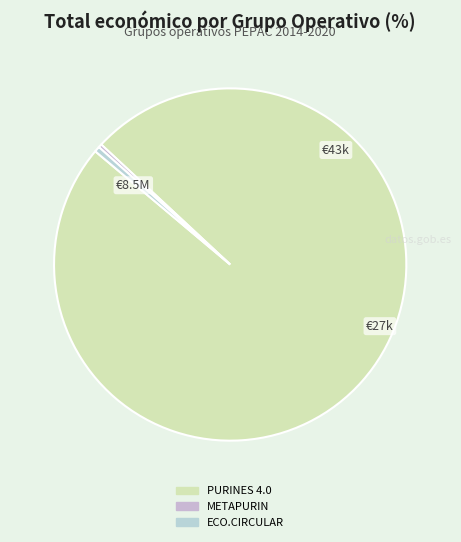

To the nearest percent, what portion does PURINES 4.0 represent?

99%